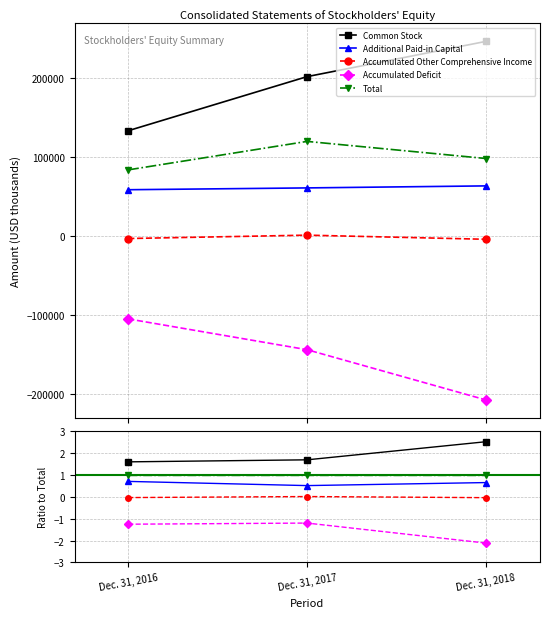

True or false: Accumulated Other Comprehensive Income has a value of -0.0 at Dec. 31, 2018.

True